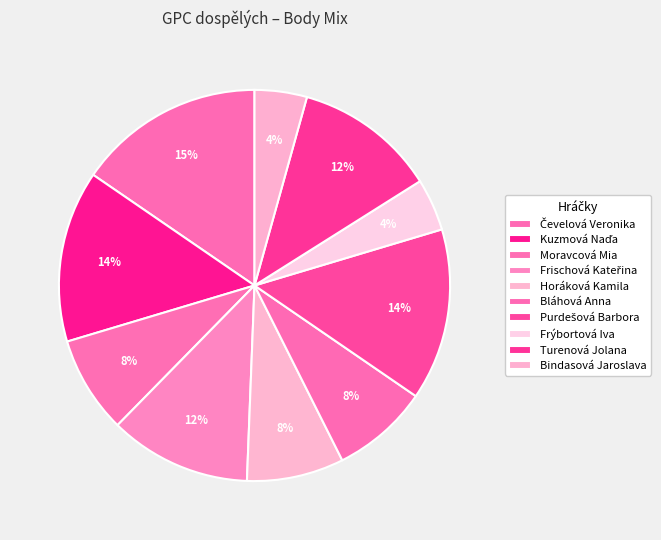

What is the ratio of the value at Kuzmová Naďa to the value at Čevelová Veronika?

0.9